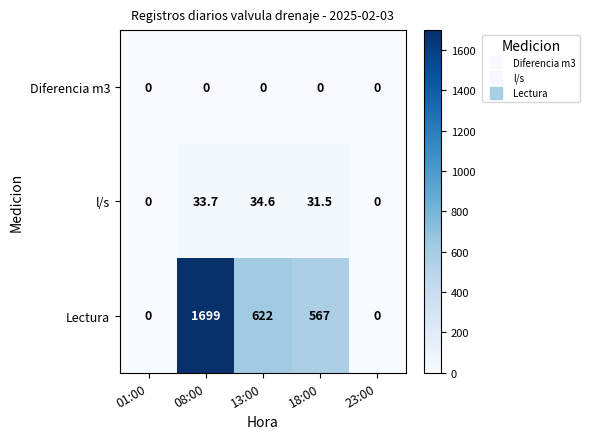

Where does the l/s series first go above 31?

08:00